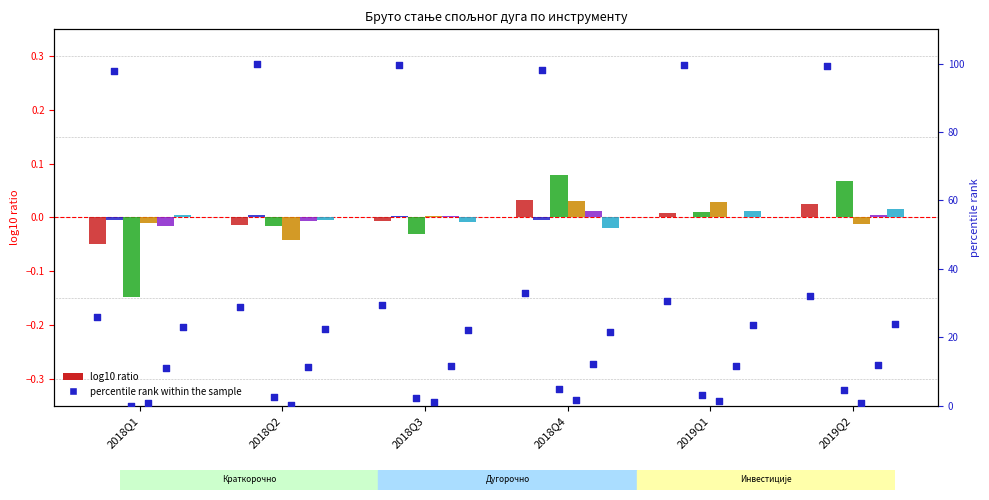

At which category is the sum across all series the highest?

2018Q4